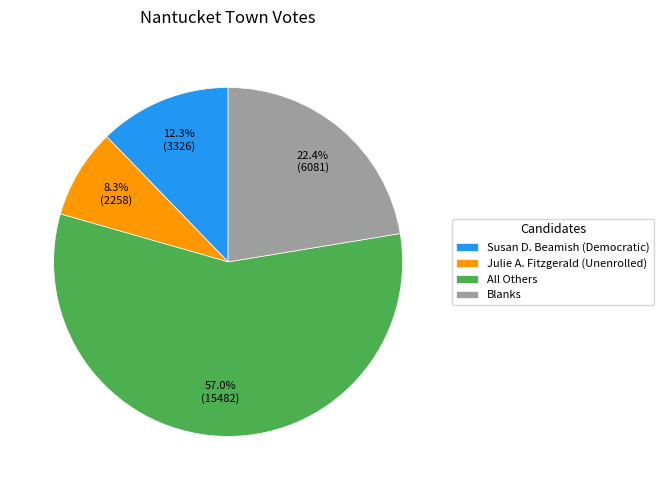

What is the largest slice in the pie chart?

All Others